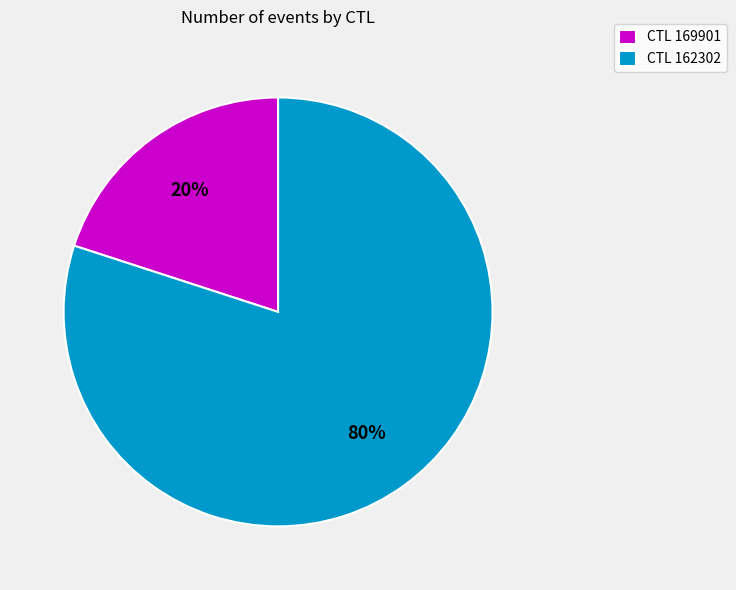

Is there a majority slice in this chart?

Yes